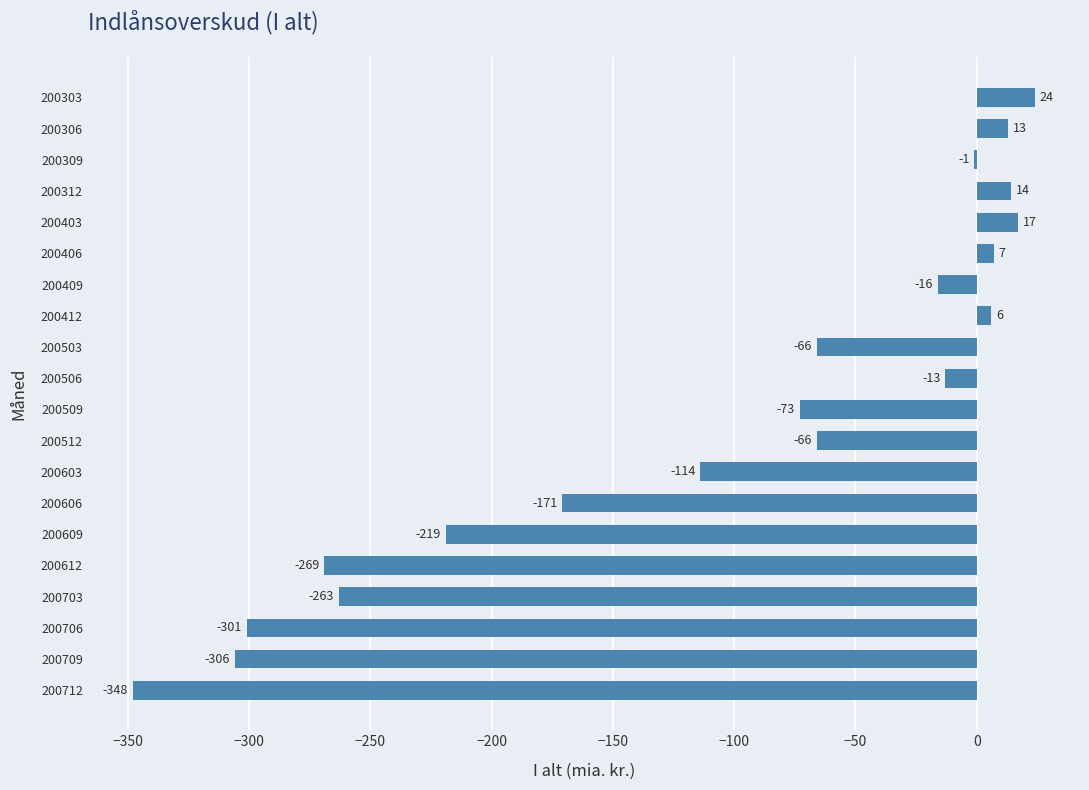

What is the sum of all values?

-2145